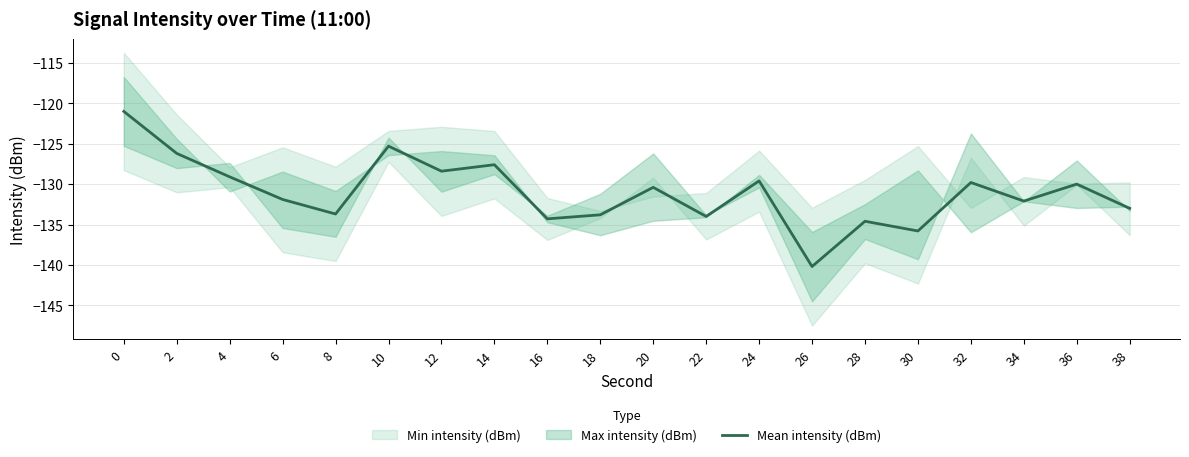

Where is the first local maximum?

10